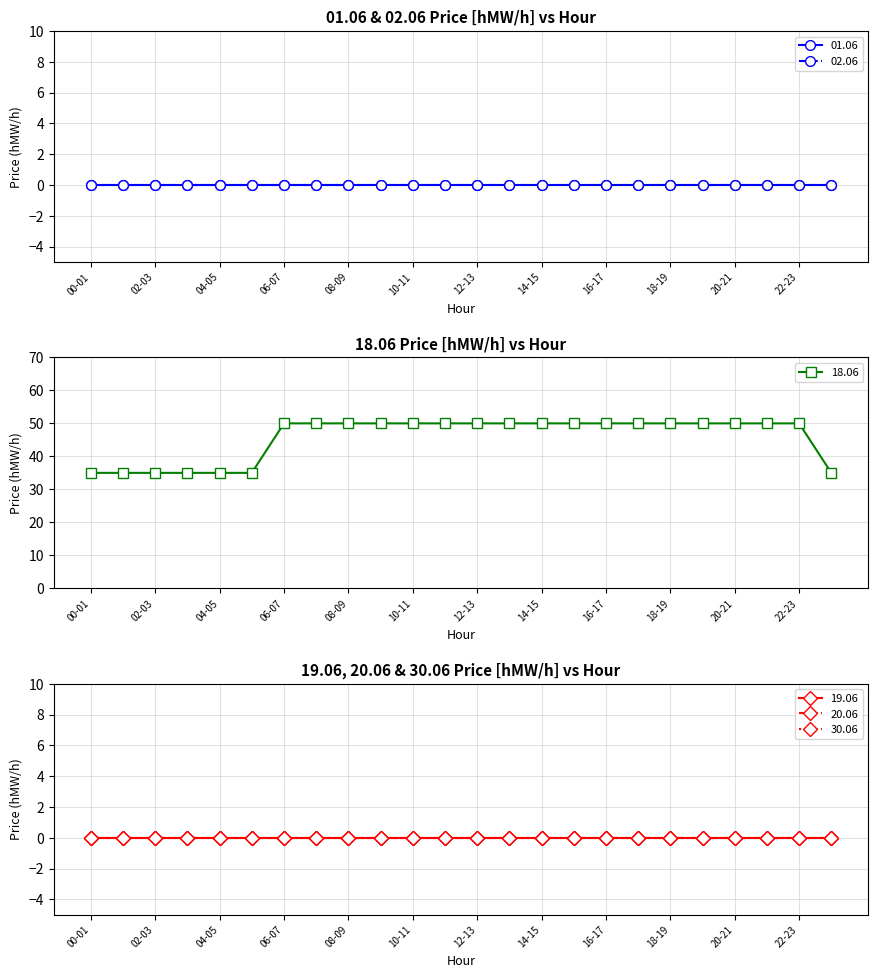

Rank the series by their maximum value, from lowest to highest.

01.06, 02.06, 19.06, 20.06, 30.06, 18.06